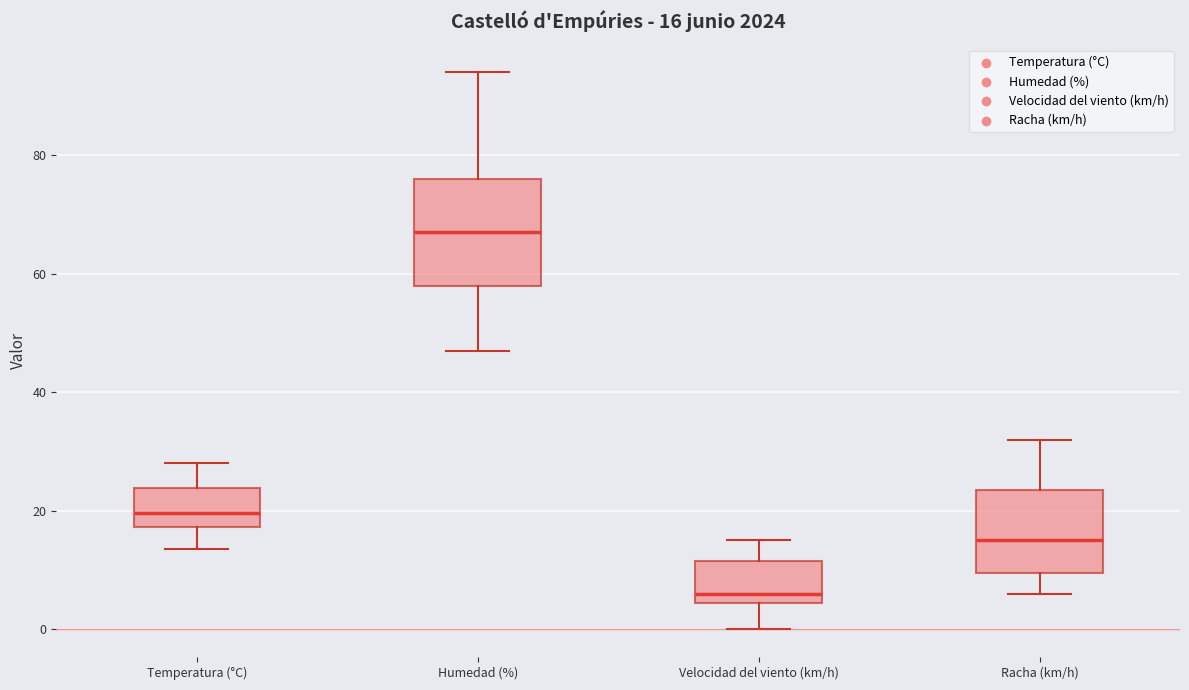

Comparing the boxes themselves (not the whiskers), which one is the tallest?

Humedad (%)